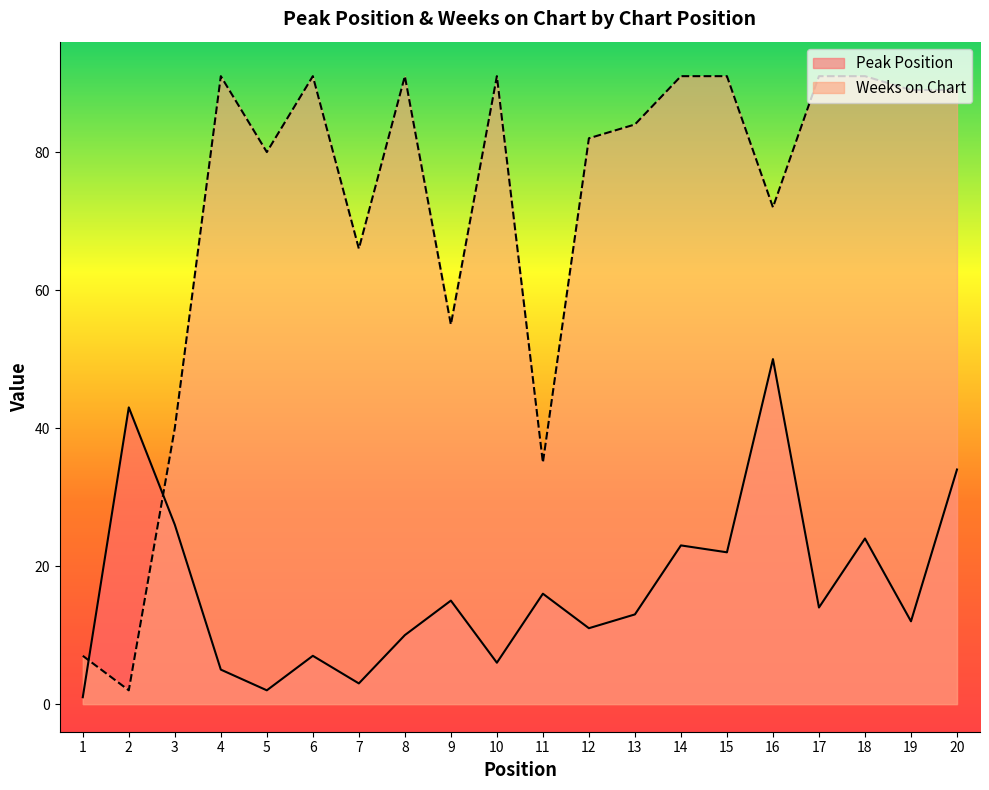

What is the minimum value for Peak Position?

1